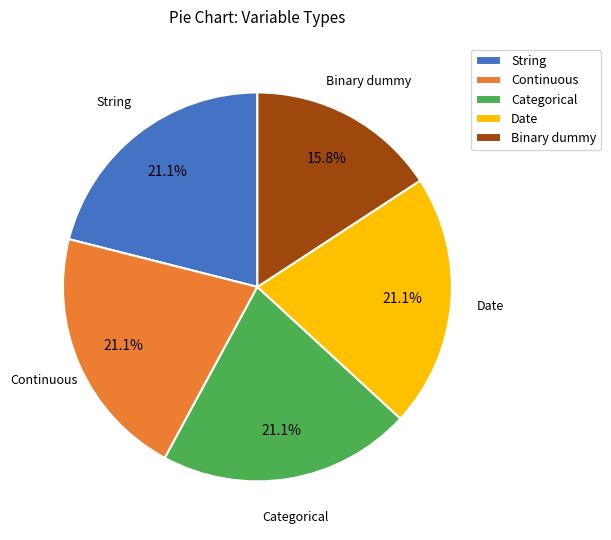

Approximately how many times larger is the value at Categorical compared to Binary dummy?

1.3